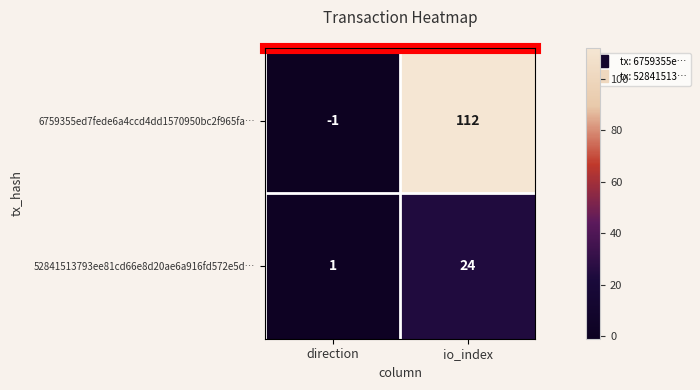

The value of 52841513793ee81cd66e8d20ae6a916fd572e5d… at direction is 1. True or false?

True